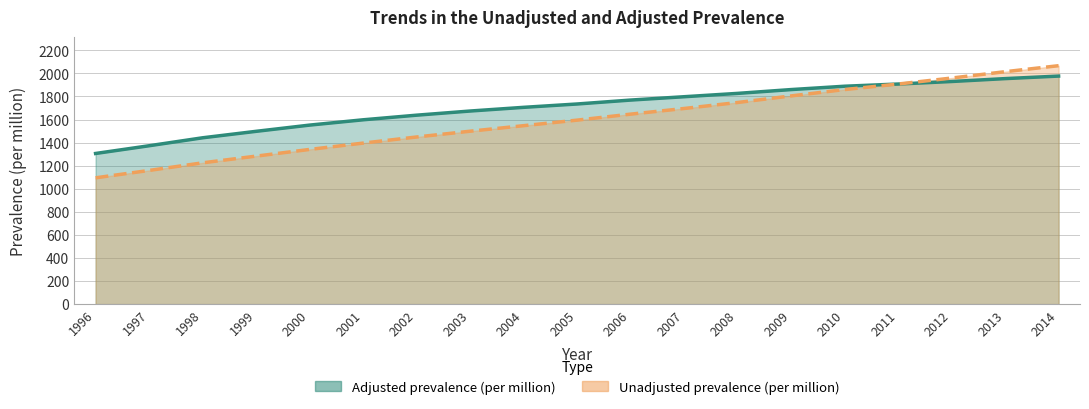

True or false: Adjusted prevalence (per million) and Unadjusted prevalence (per million) cross at least once.

False